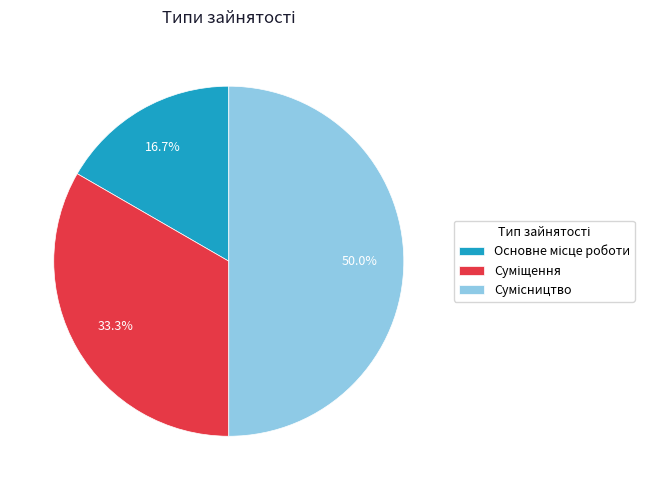

How many segments does this pie chart have?

3